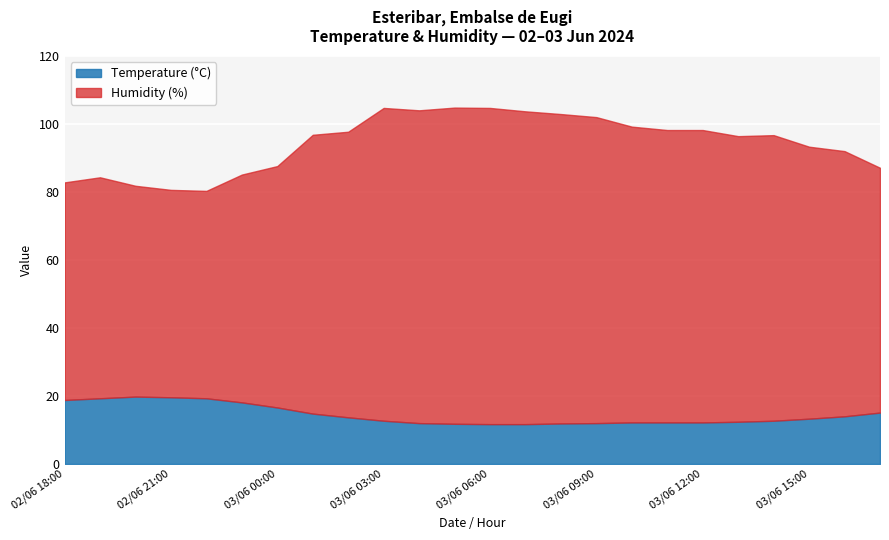

Does the chart display data point markers on the line(s)?

No